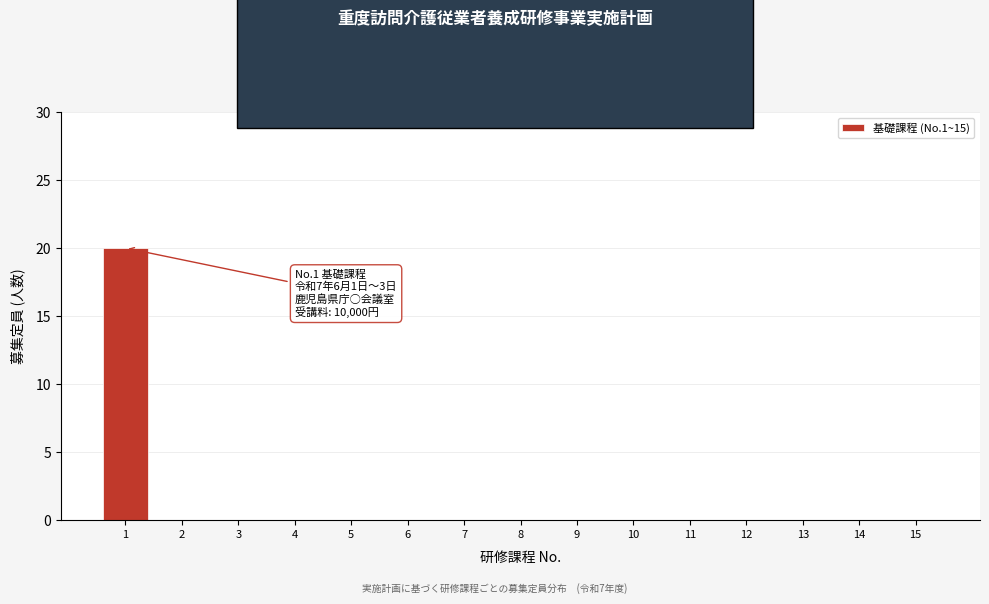

Reading left to right, what are all the values shown in this chart?

1=20	2=0	3=0	4=0	5=0	6=0	7=0	8=0	9=0	10=0	11=0	12=0	13=0	14=0	15=0